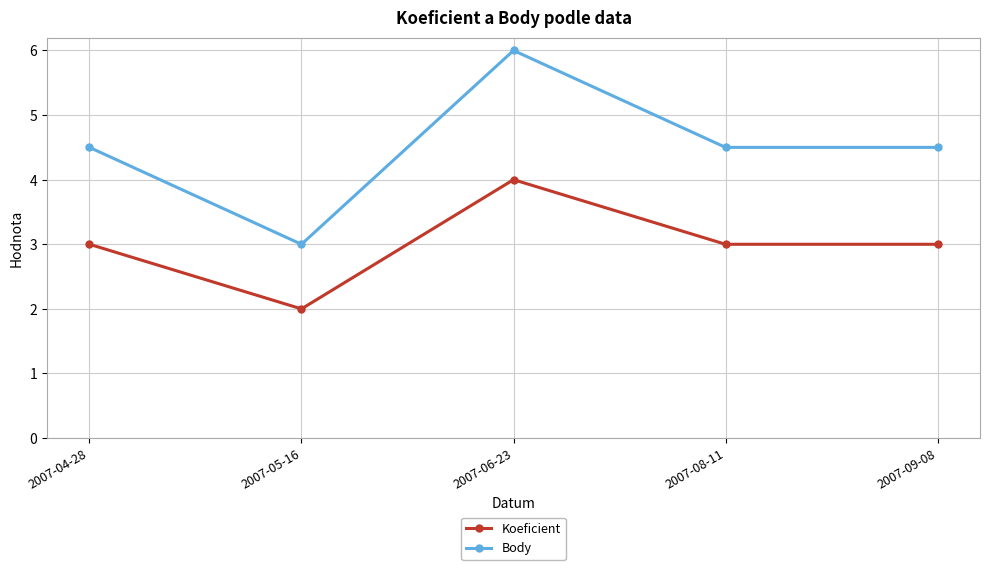

What is the difference between the maximum and minimum values in the Koeficient series?

2.0